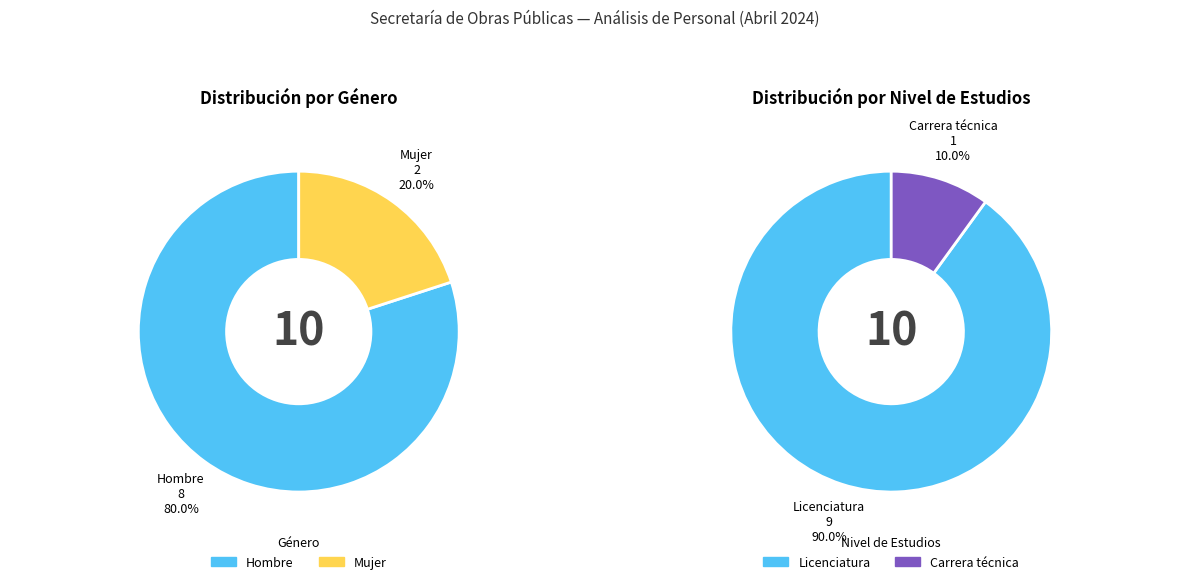

How many segments does this pie chart have?

4